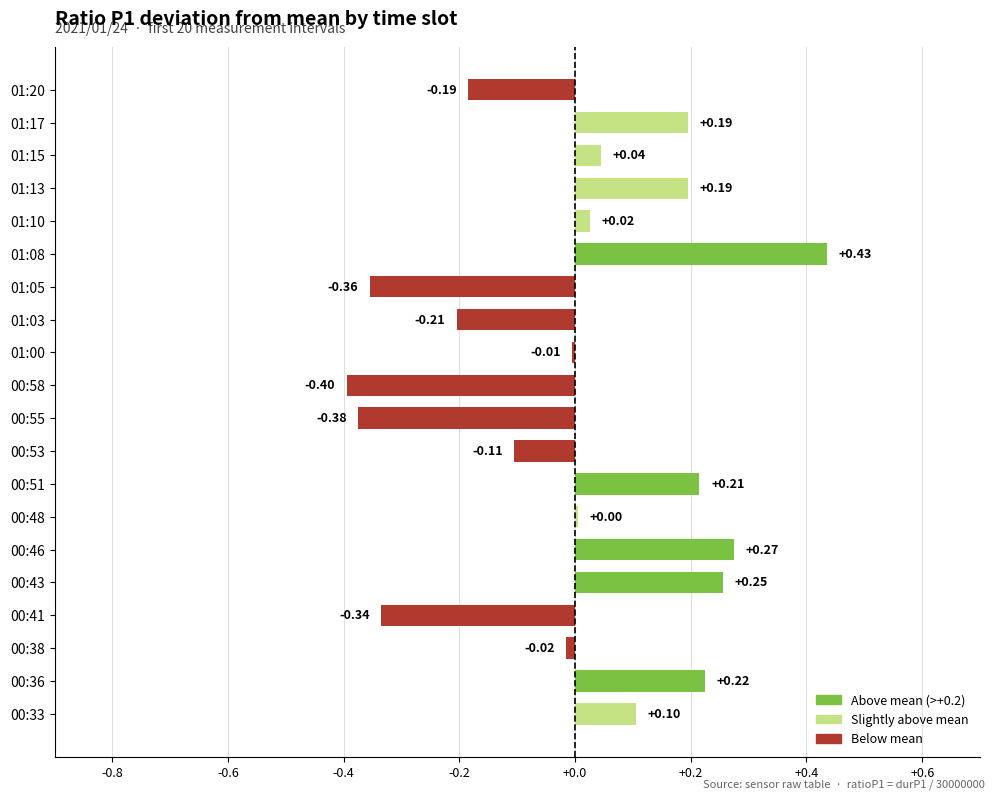

What is the change in value from 00:51 to 00:58?

-0.6